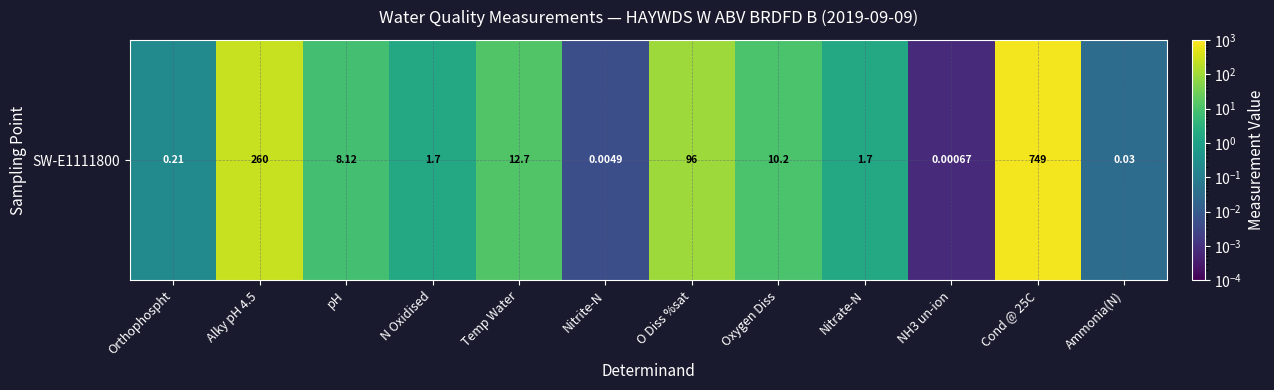

Reading left to right, what are all the values shown in this chart?

0.2	260.0	8.1	1.7	12.7	0.0	96.0	10.2	1.7	0.0	749.0	0.0